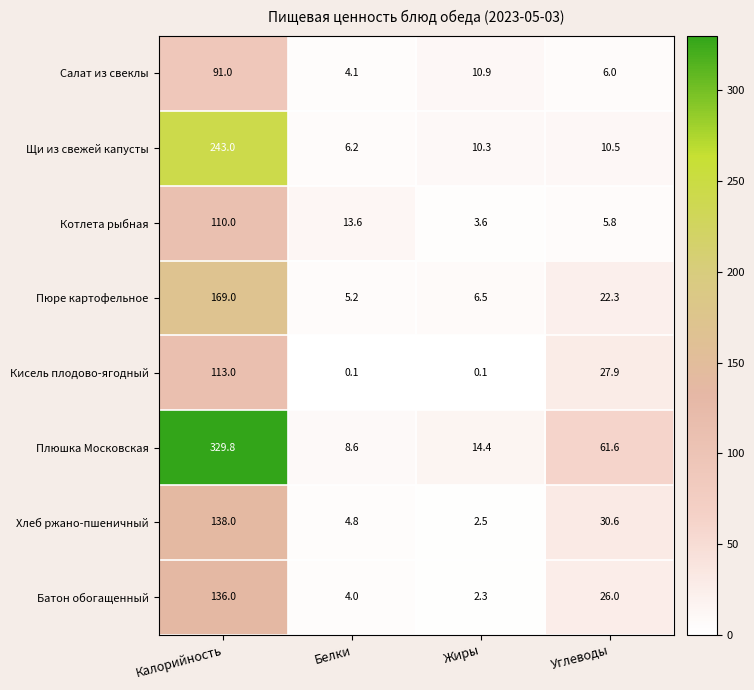

What is the total value across all series at Белки?

46.6